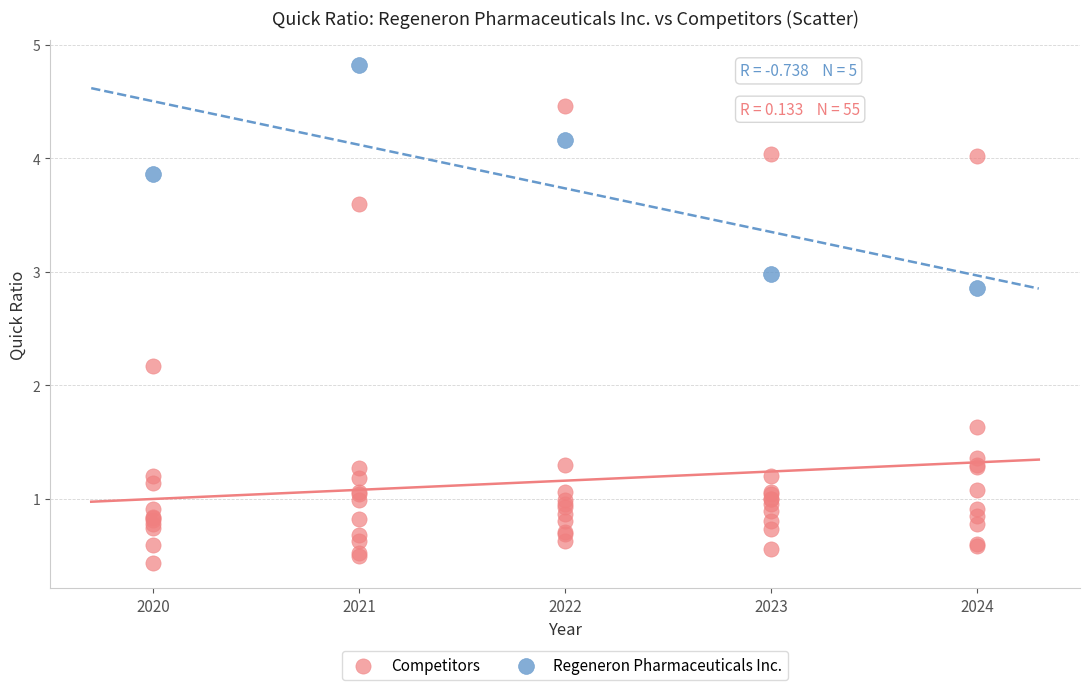

Which series has the largest Y range (max minus min)?

Competitors